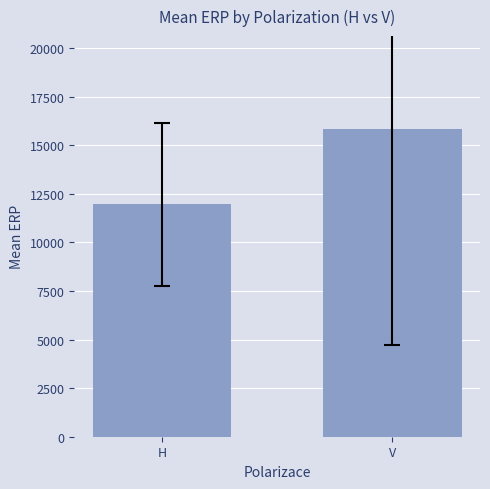

What is the change in value from H to V?

+3896.3